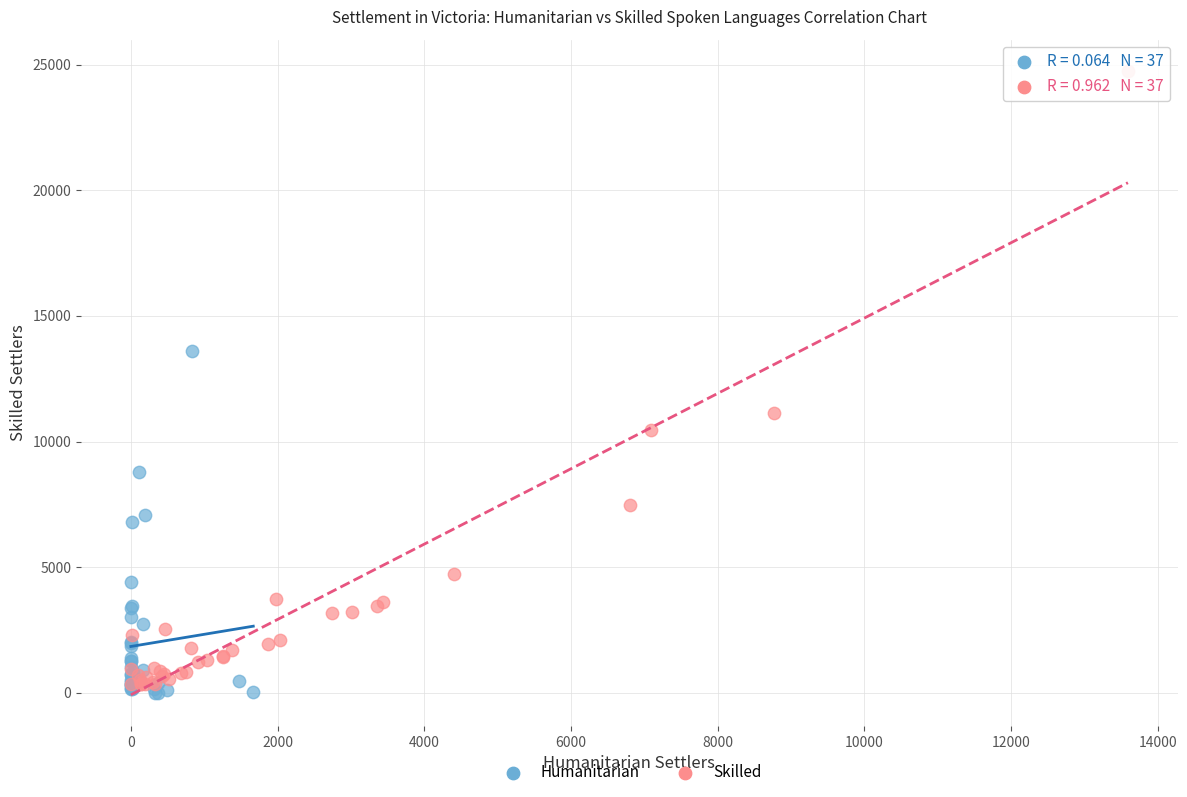

Which series contains the highest Y value?

Skilled